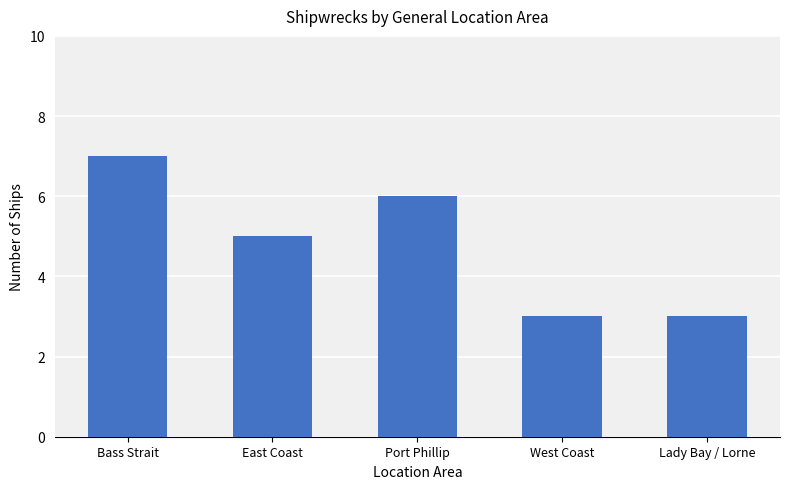

What is the label of the 1st bar from the right?

Lady Bay / Lorne